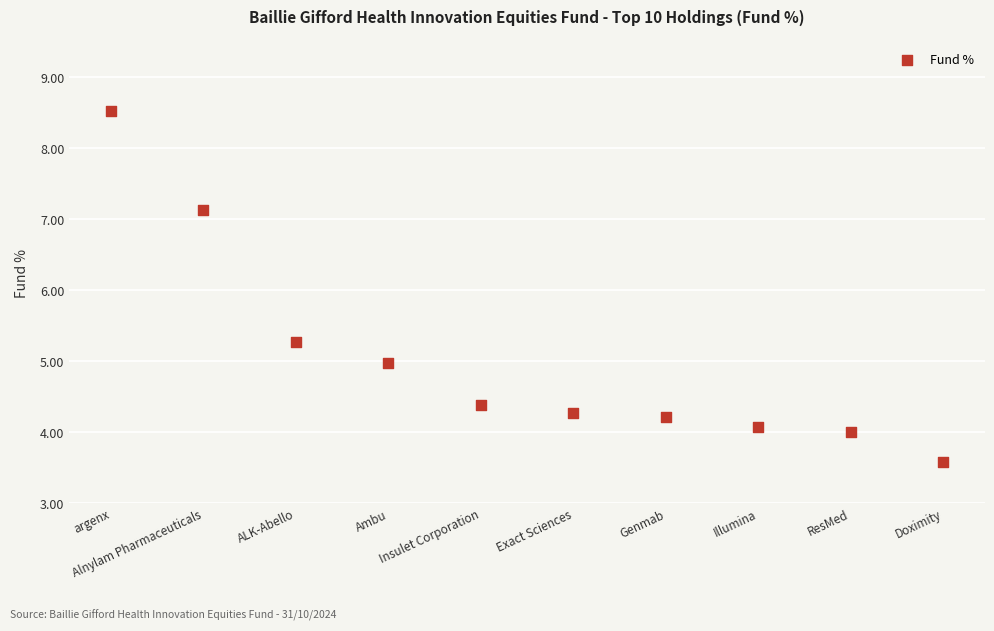

What Y value in the scatter plot is closest to 6?

5.3